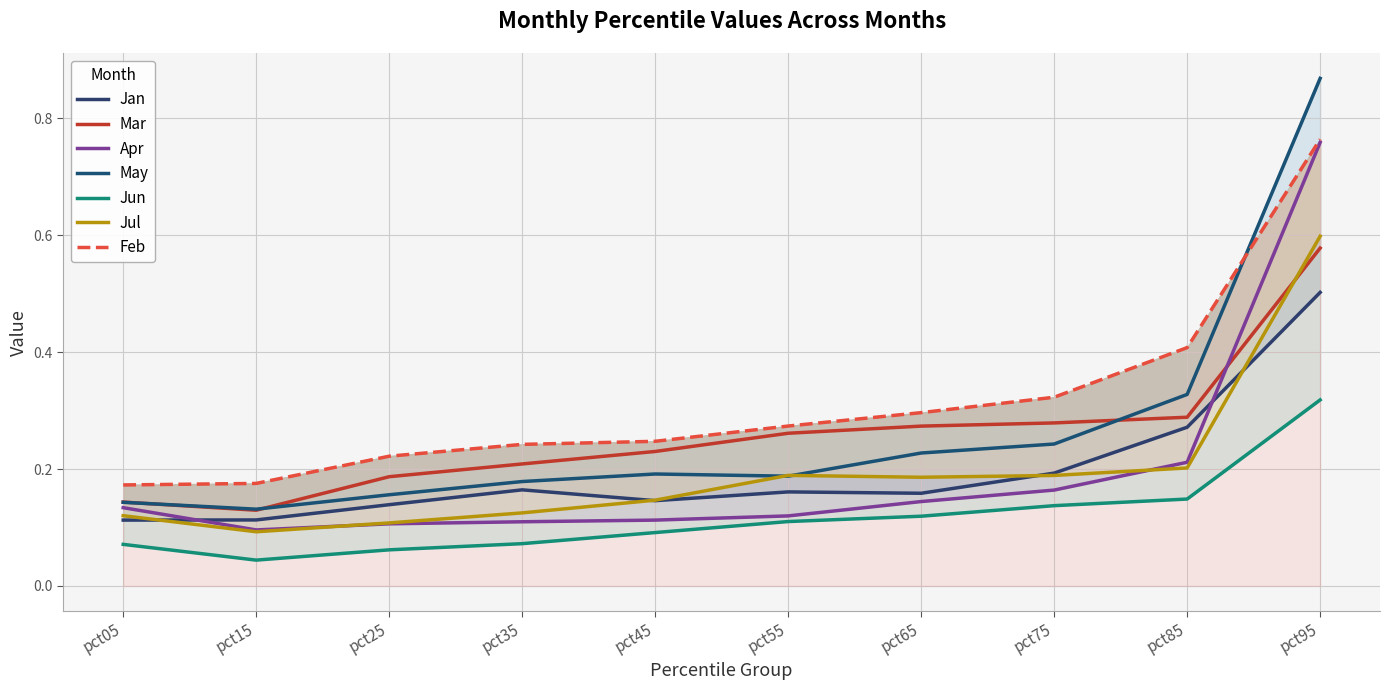

What is the greatest value displayed?

0.9